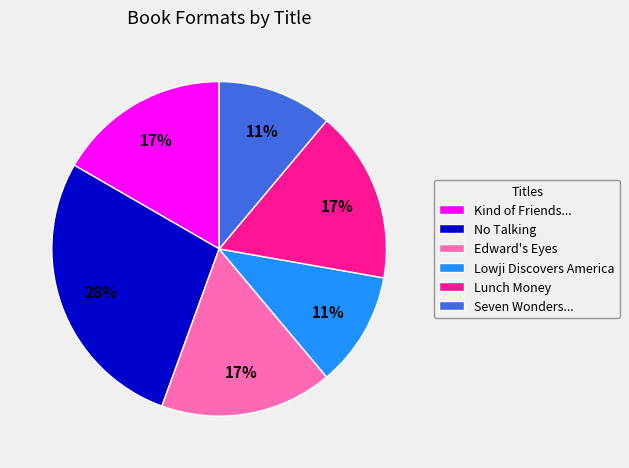

Does Lunch Money account for over 50% of the chart?

No